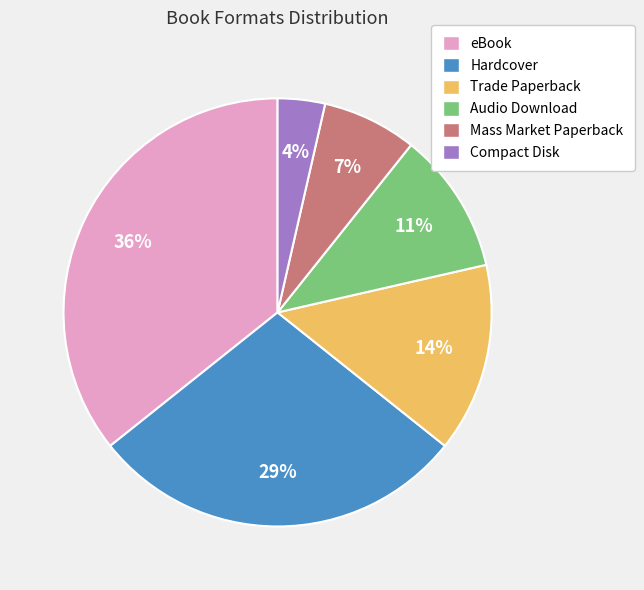

Which category has the biggest portion of the pie?

eBook